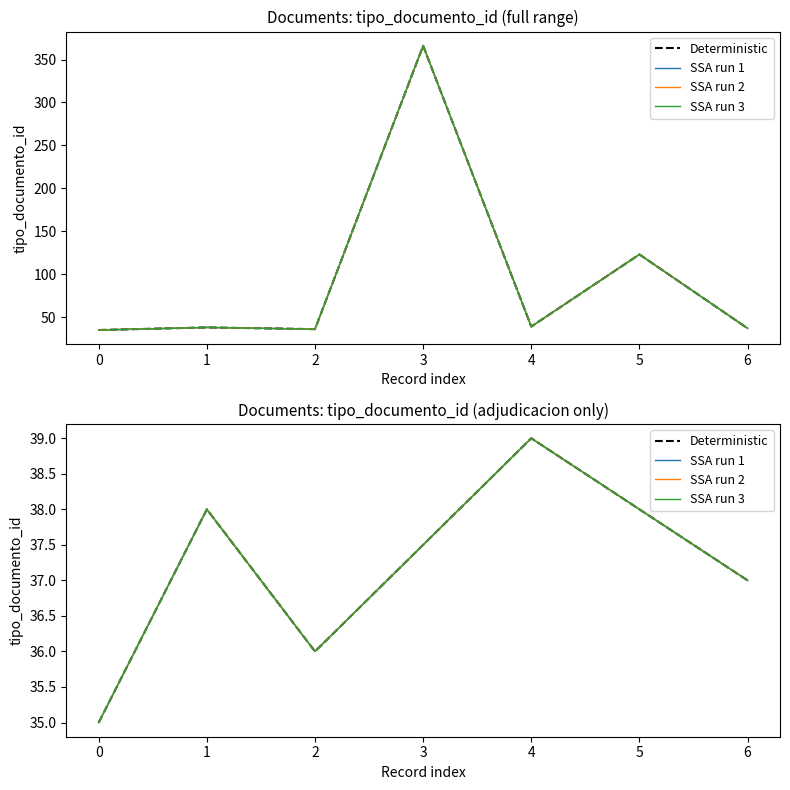

In SSA run 3, how many points are lower than both neighbors (excluding endpoints)?

1